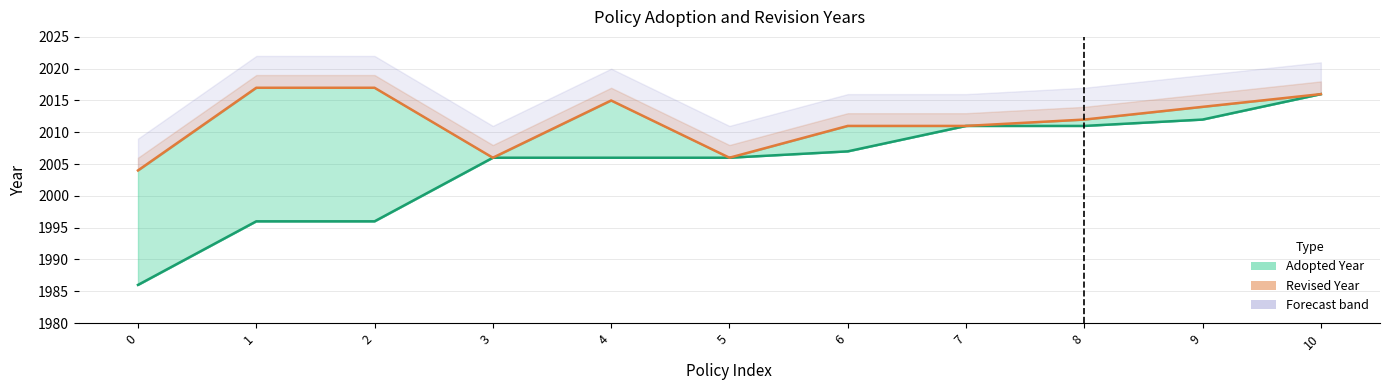

The Adopted Year series shows 2613 at 4. True or false?

False